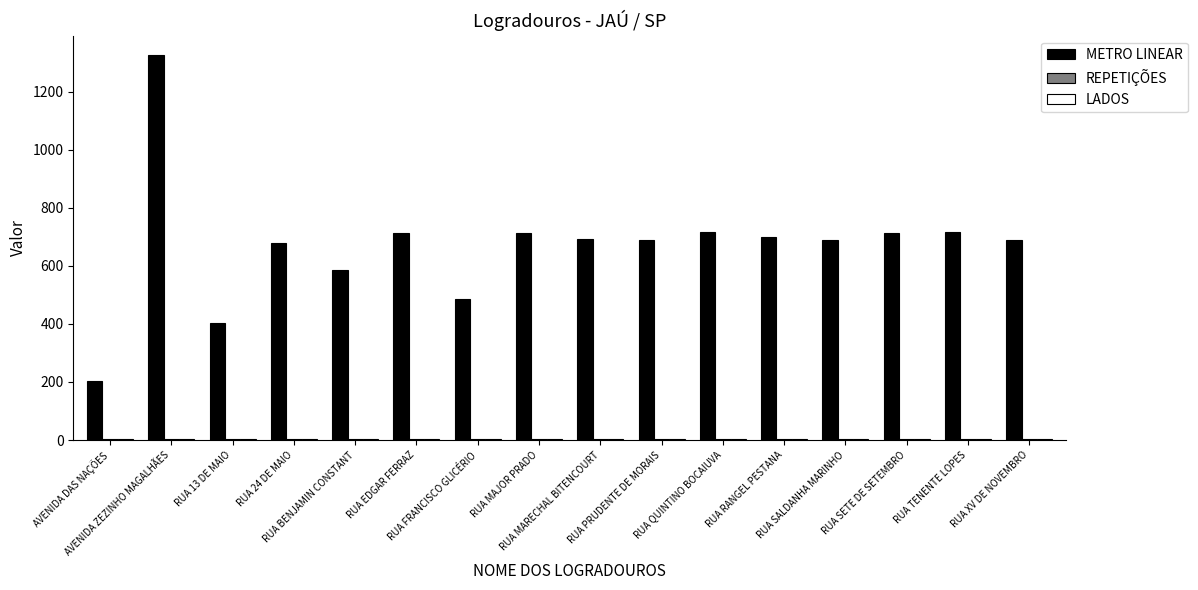

What is the maximum value for METRO LINEAR?

1326.7